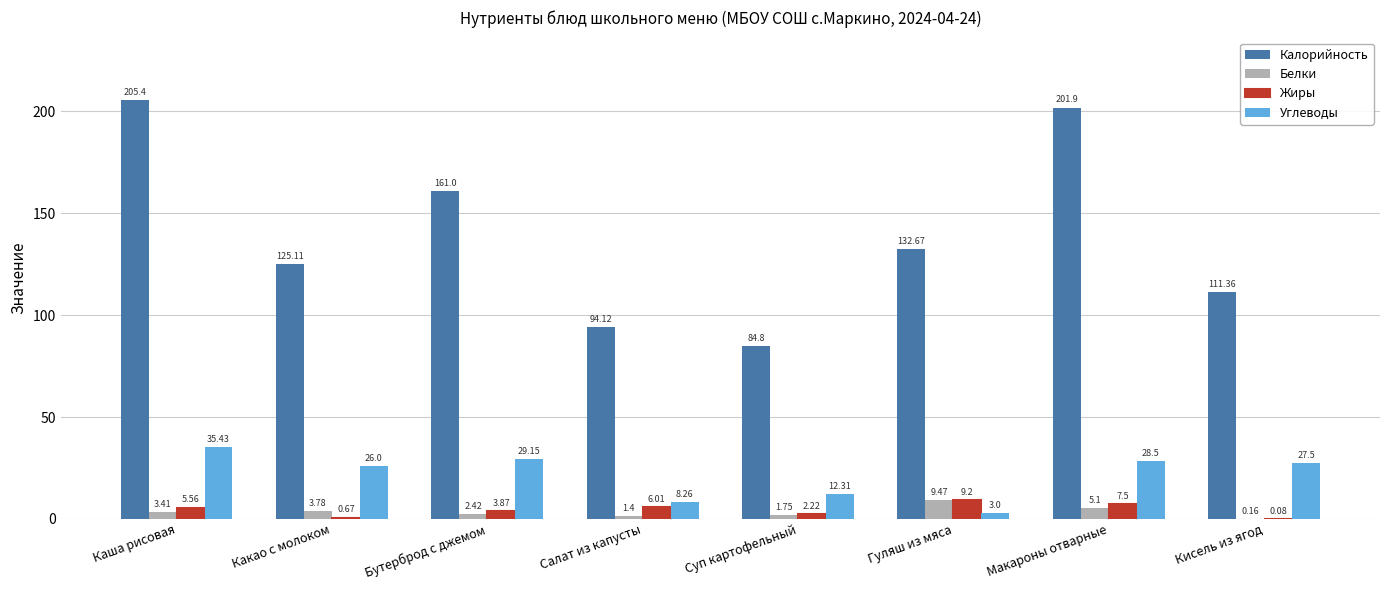

What is the sum of the Белки values at Каша рисовая and Макароны отварные?

8.5